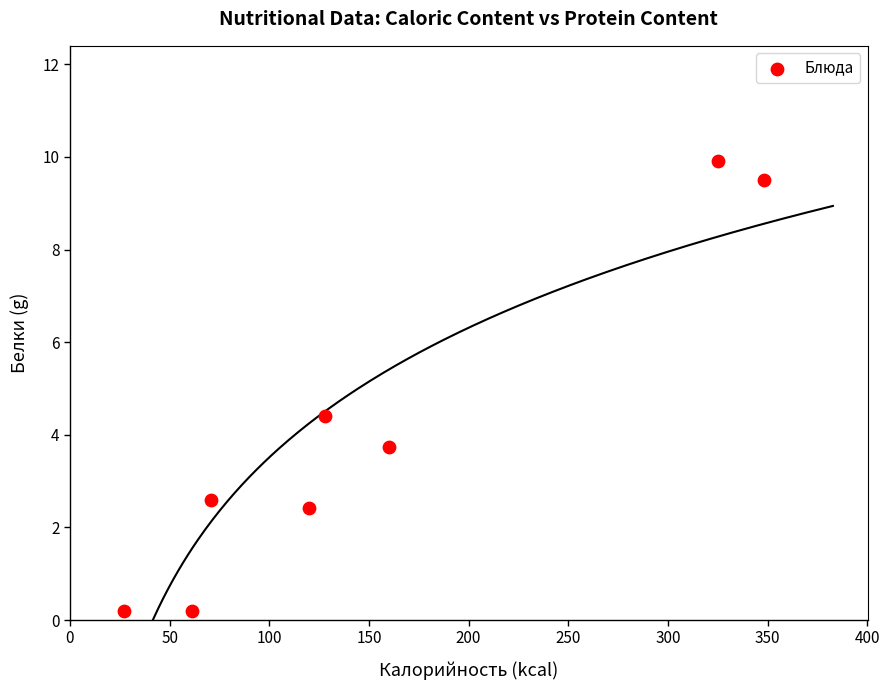

What is the average X value?

155.0